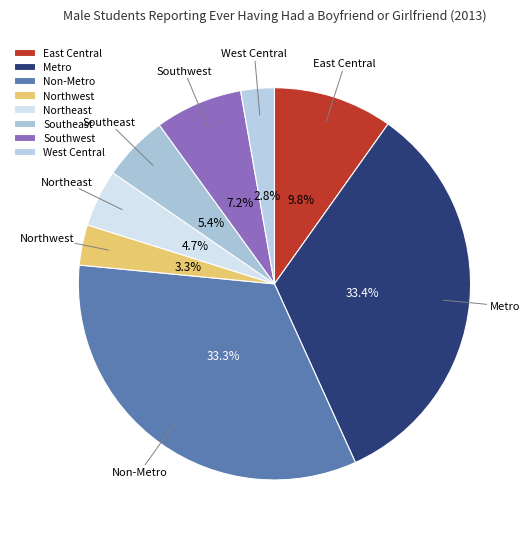

What is the smallest slice in the pie chart?

West Central